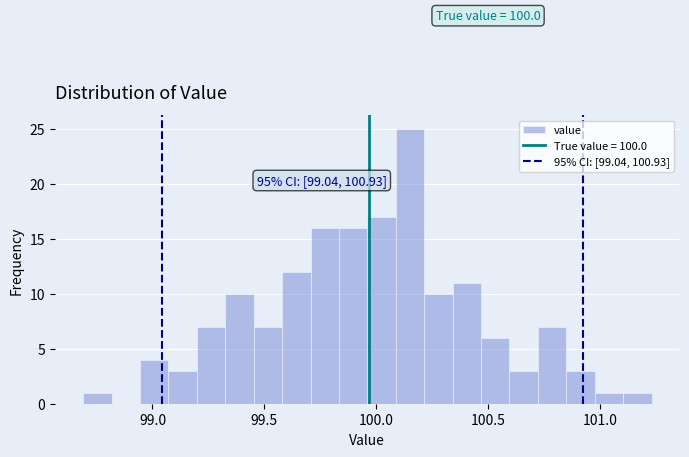

Read against the x-axis, roughly where is the centre of the tallest bar?

100.15